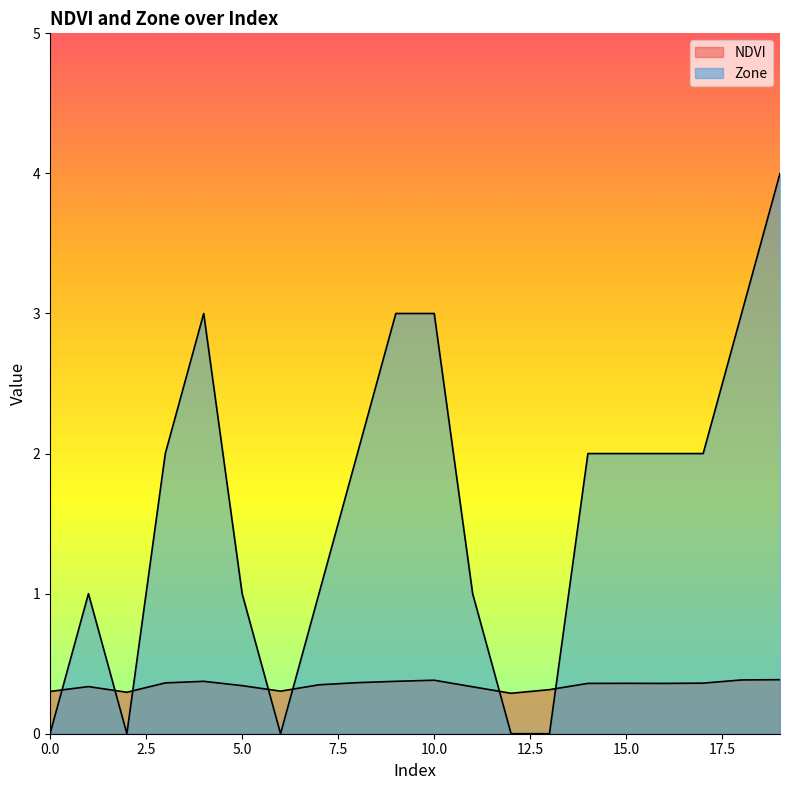

Rank the series by their average value, from lowest to highest.

NDVI, Zone